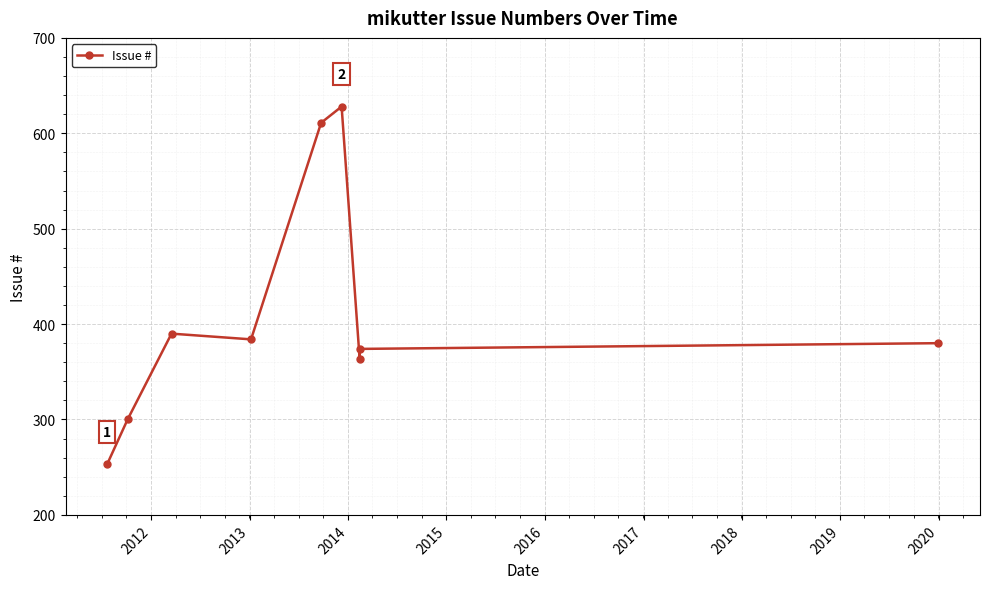

What is the sum of all values?

3683